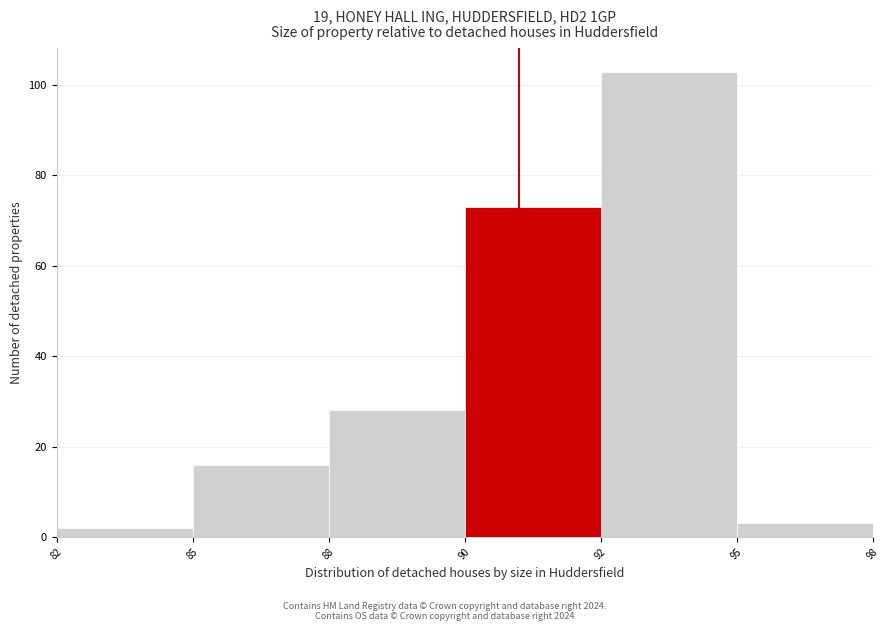

Reading left to right, list all the values displayed in this chart.

2	16	28	73	103	3